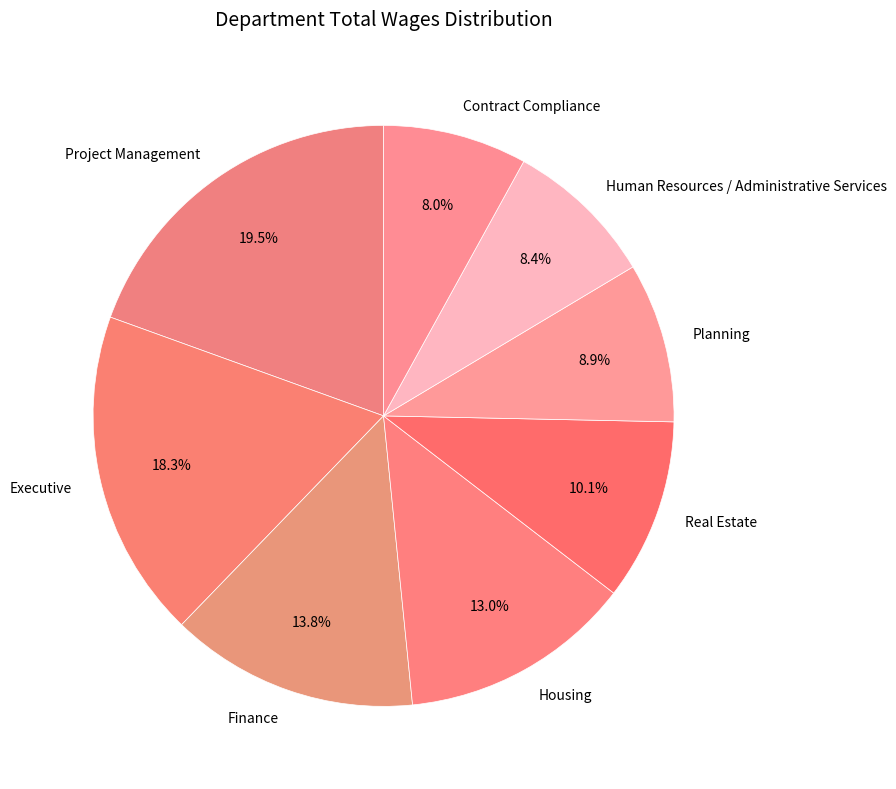

To the nearest percent, what is the difference between the Housing and Contract Compliance slice percentages?

5%